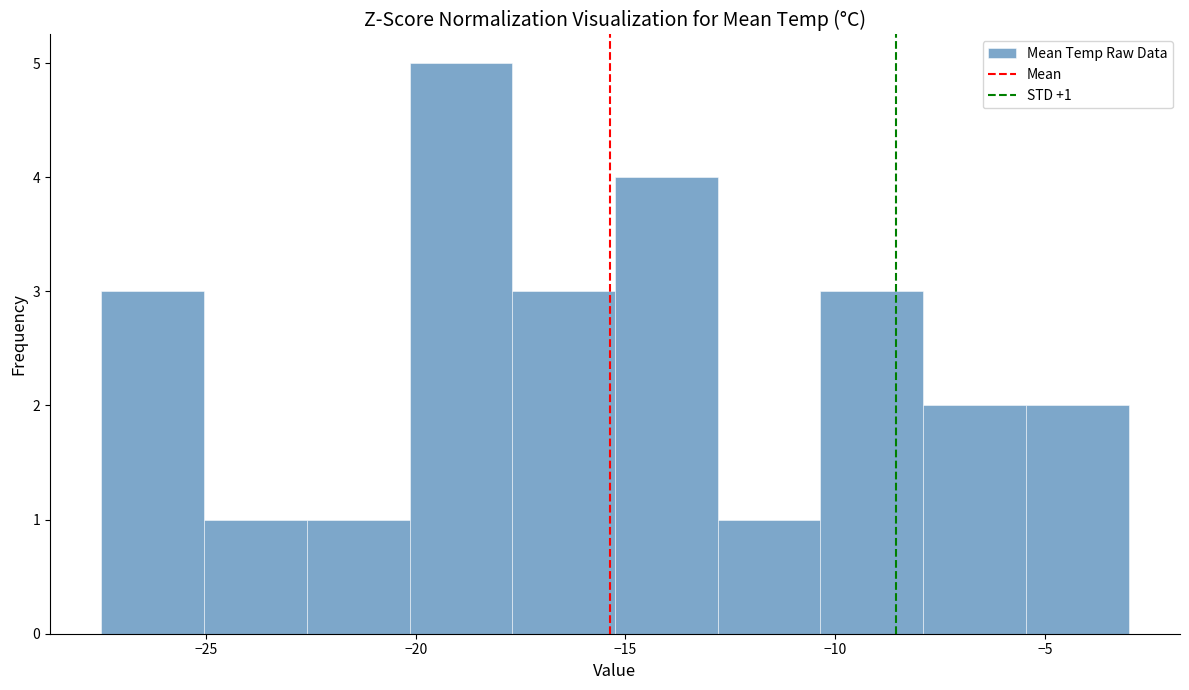

Over which range of the x-axis is the bar tallest?

-20.15 to -17.70